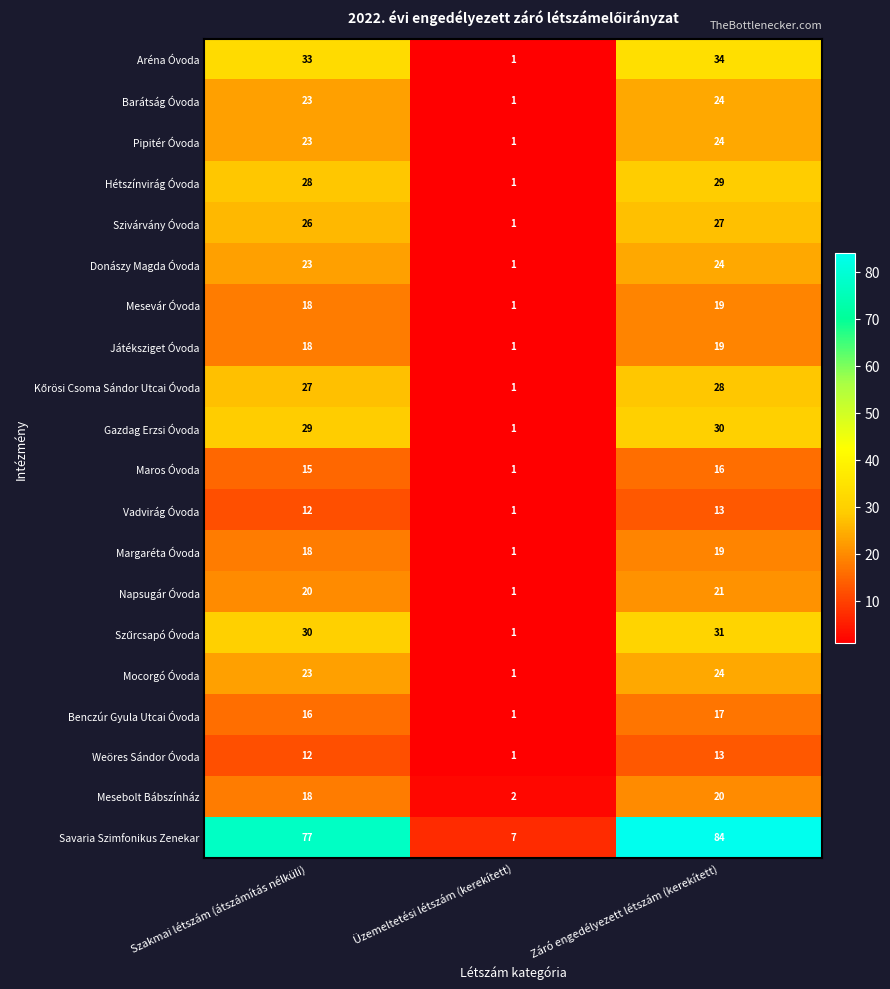

At how many categories does at least one series exceed 5?

3